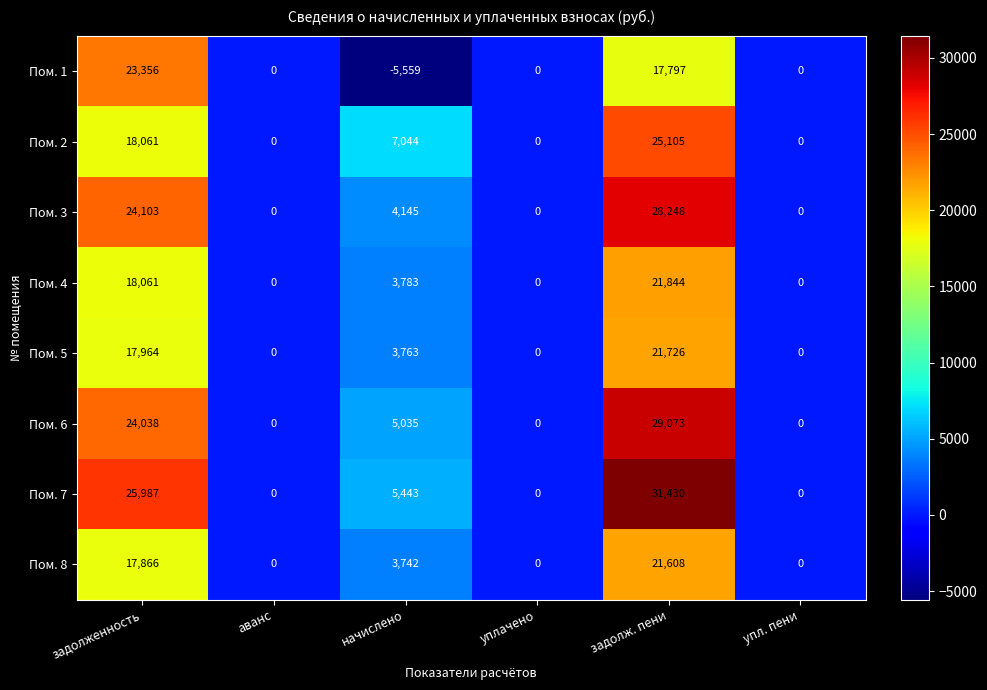

At which category is the sum across all series the highest?

задолж. пени